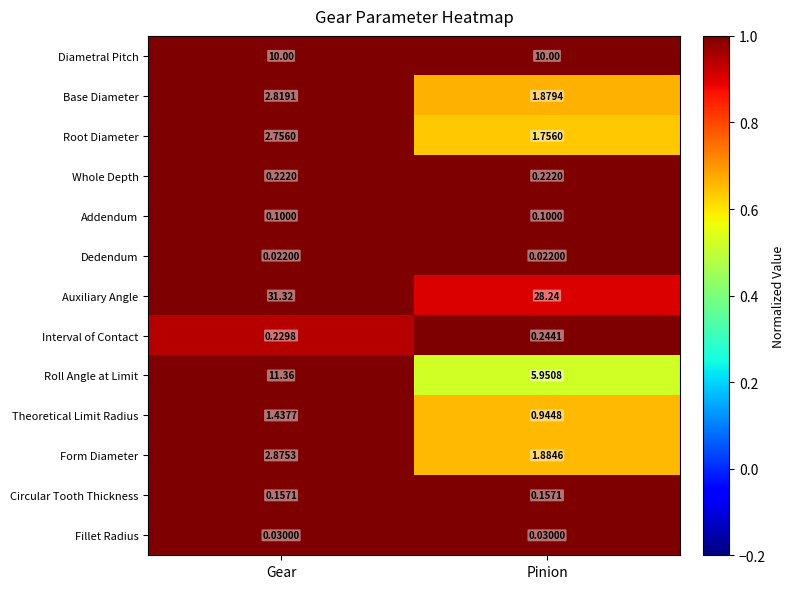

At which label is Roll Angle at Limit closest to 8?

Pinion